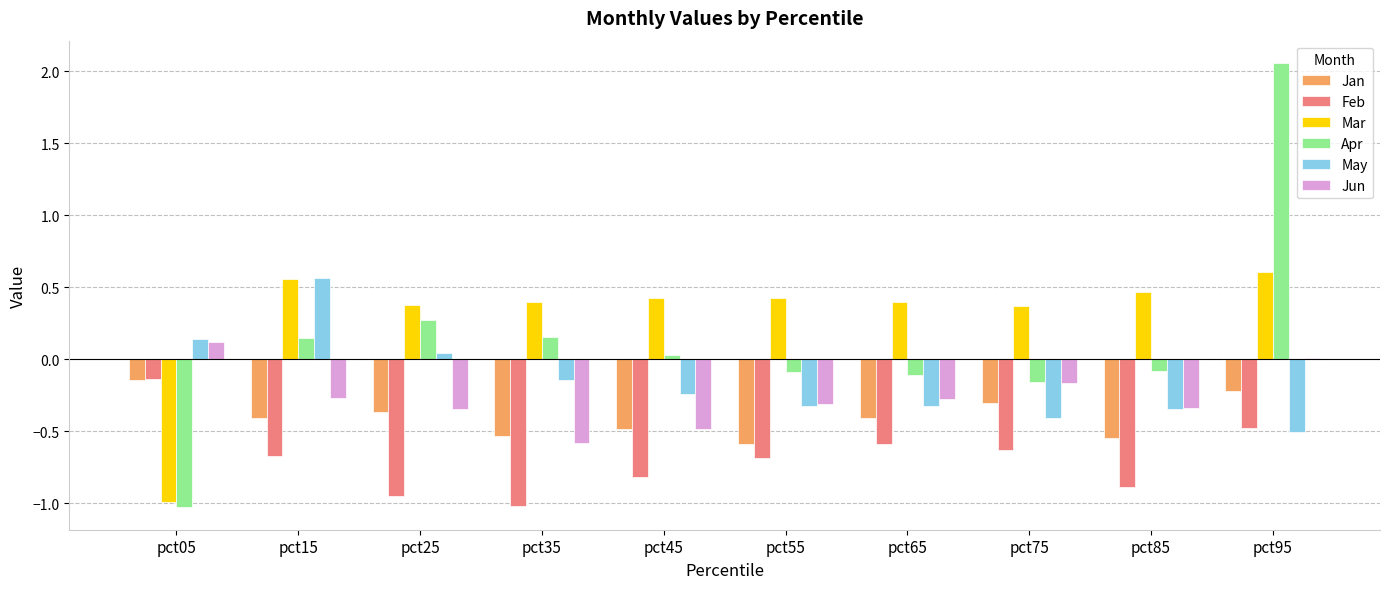

Which label corresponds to the largest value in the chart?

pct95